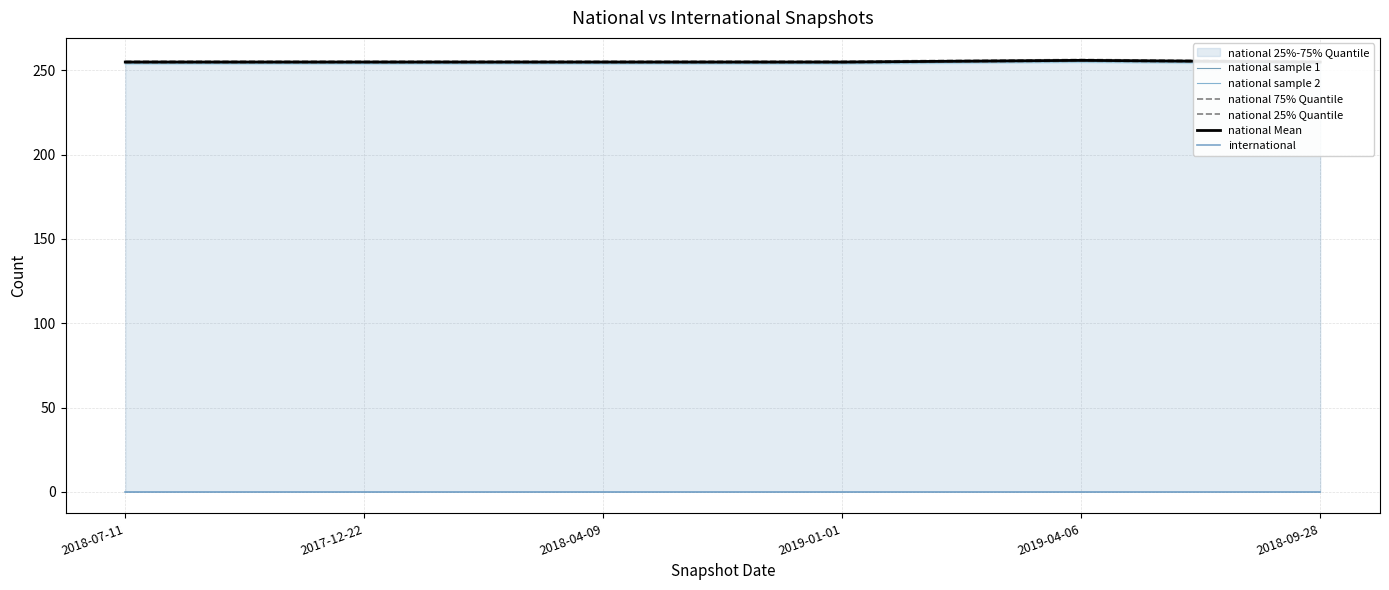

Where is the first local maximum for national 25% Quantile?

2019-04-06